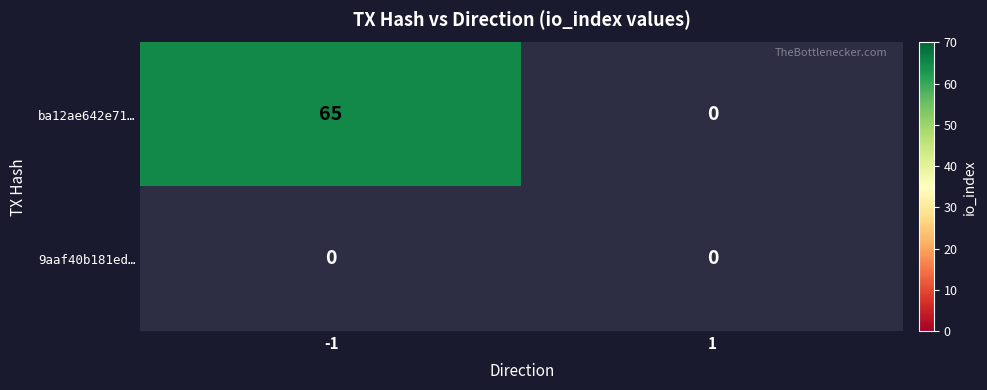

List the series in order of their peak value, highest first.

ba12ae642e71c625648f76cdfc552aee945a328, 9aaf40b181edcebe12be794e2040b5edd66641c